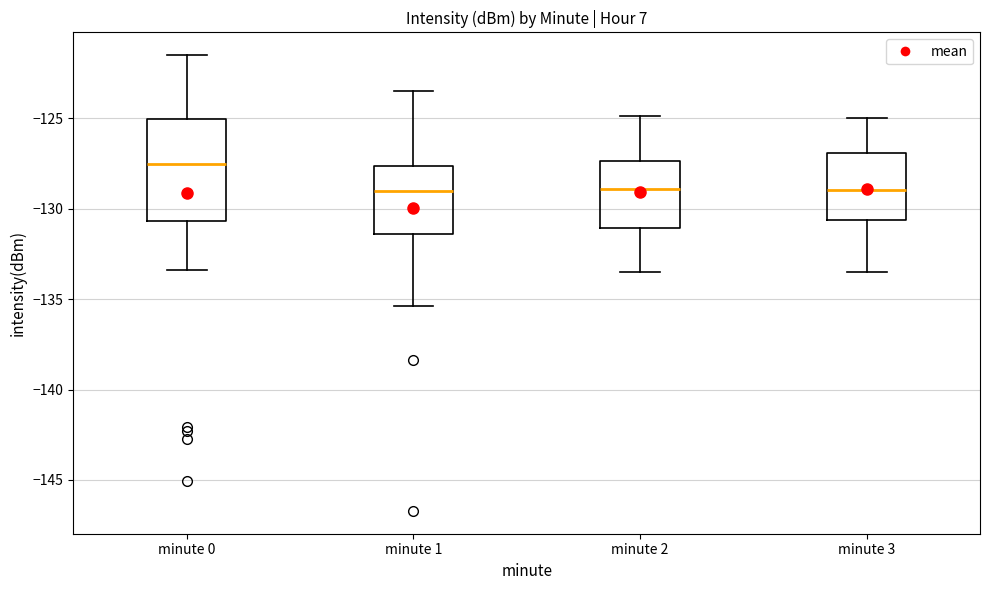

Comparing the boxes themselves (not the whiskers), which one is the tallest?

minute 0